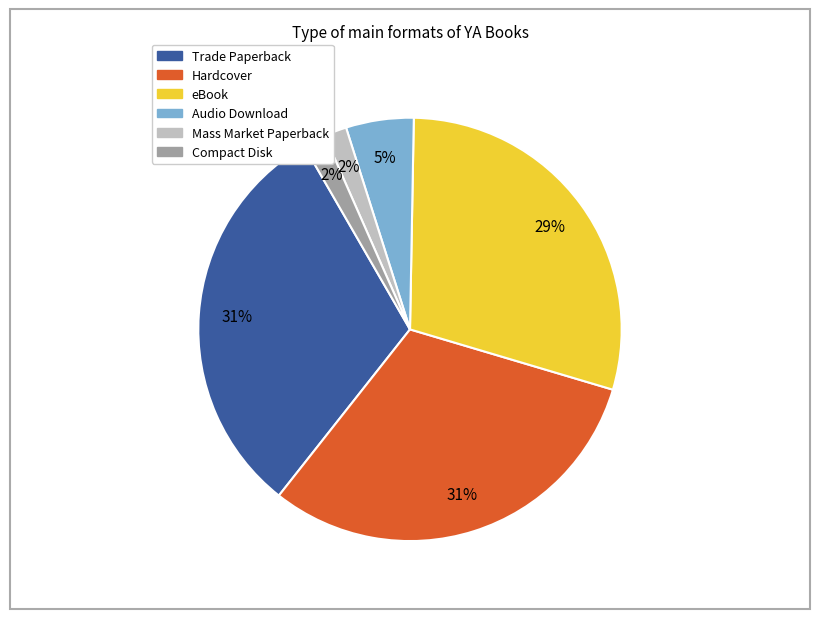

To the nearest percent, what percentage of the pie is eBook?

29%